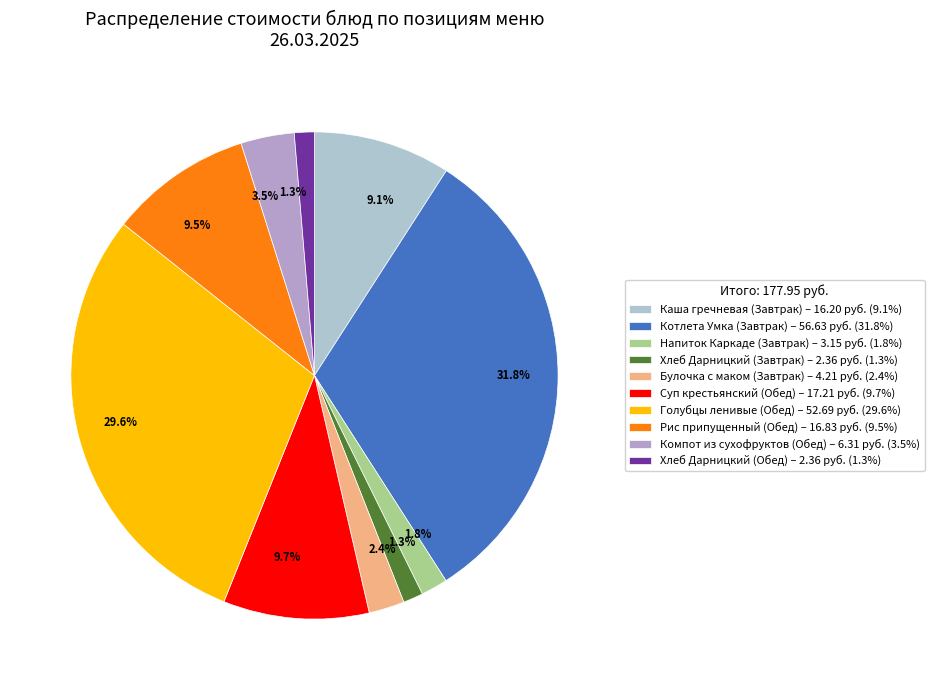

Between Хлеб Дарницкий (Обед) and Суп крестьянский (Обед), which is larger?

Суп крестьянский (Обед)